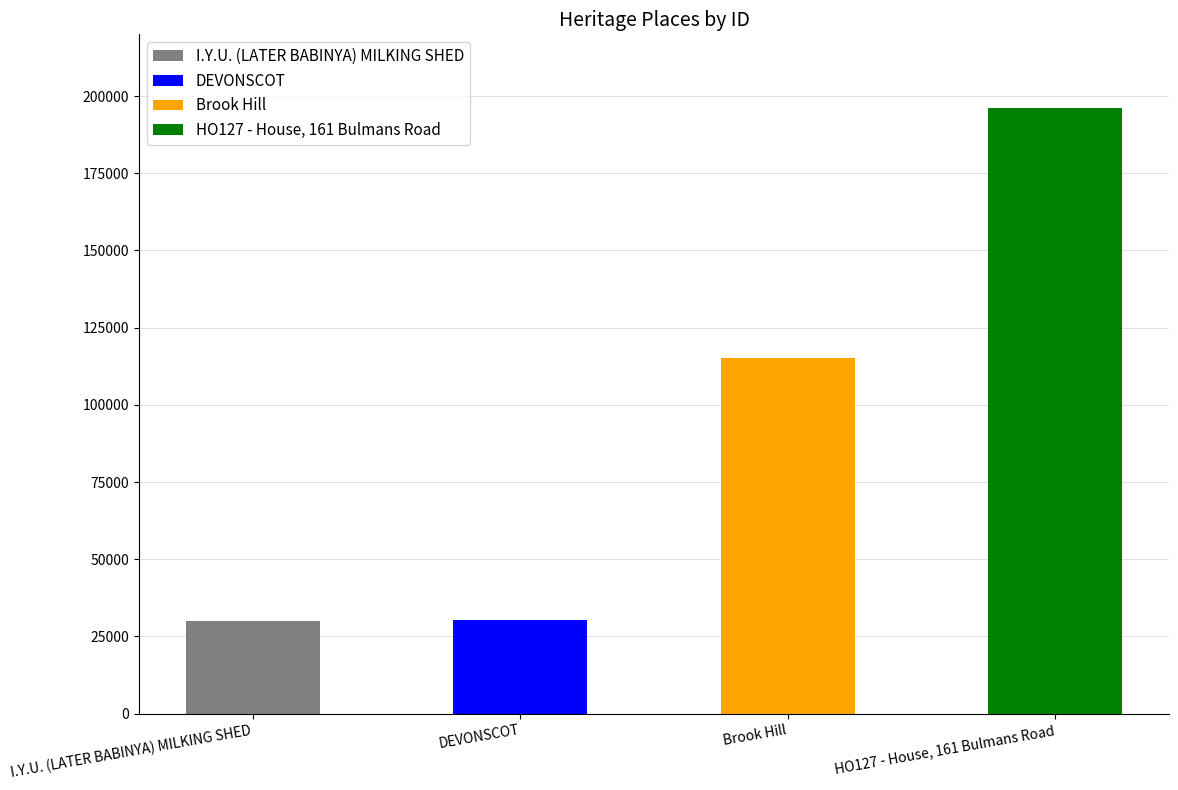

Reading left to right, list all the values displayed in this chart.

I.Y.U. (LATER BABINYA) MILKING SHED=30041	DEVONSCOT=30373	Brook Hill=115173	HO127 - House, 161 Bulmans Road=196003